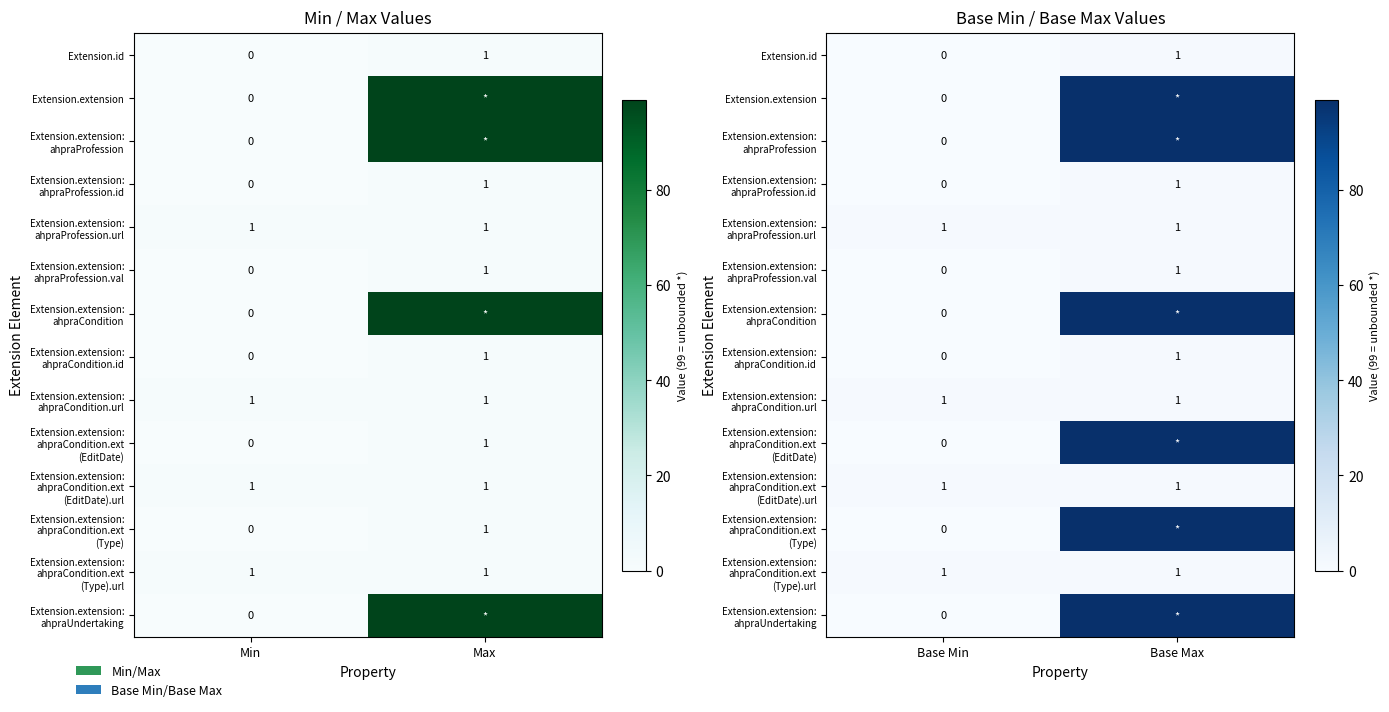

What is the sum of the Extension.extension: ahpraProfession values at Base Max and Base Min?

99